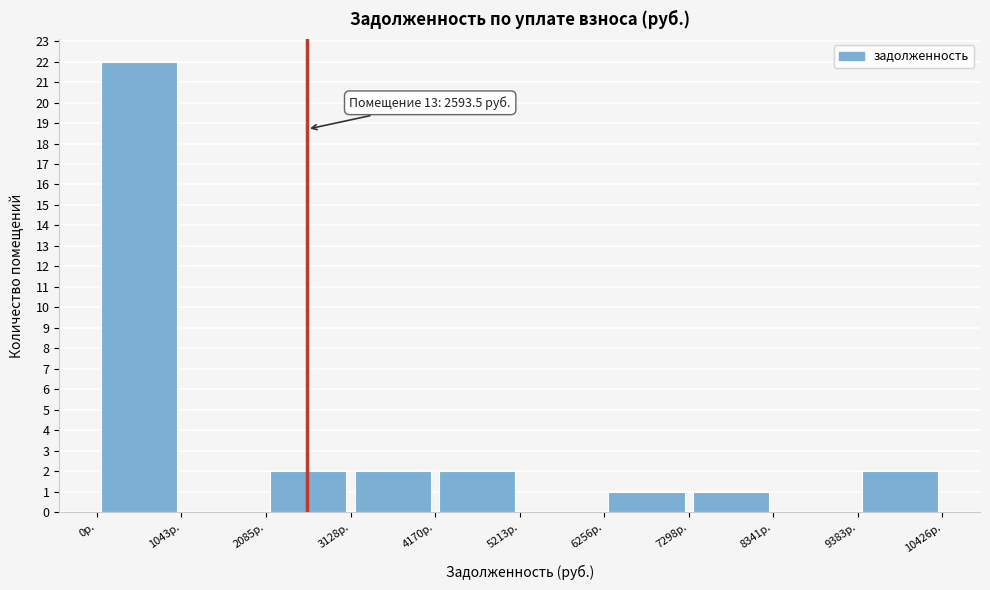

Over which range of the x-axis is the bar tallest?

0 to 1000